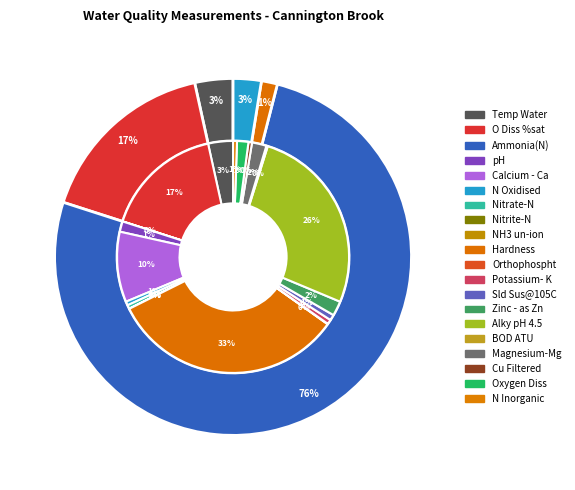

What is the smallest slice in the pie chart?

NH3 un-ion